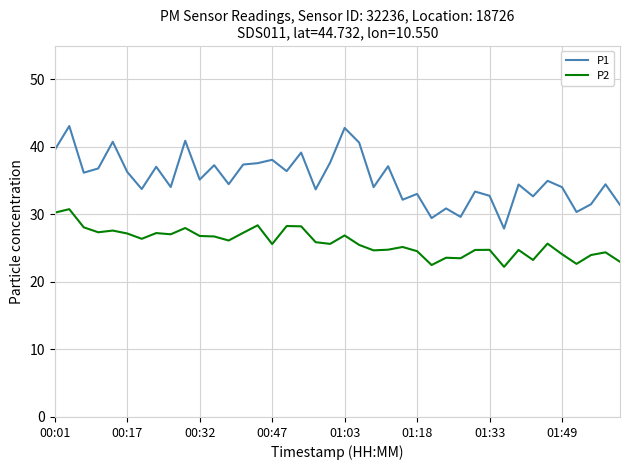

Which series has the widest spread of values?

P1